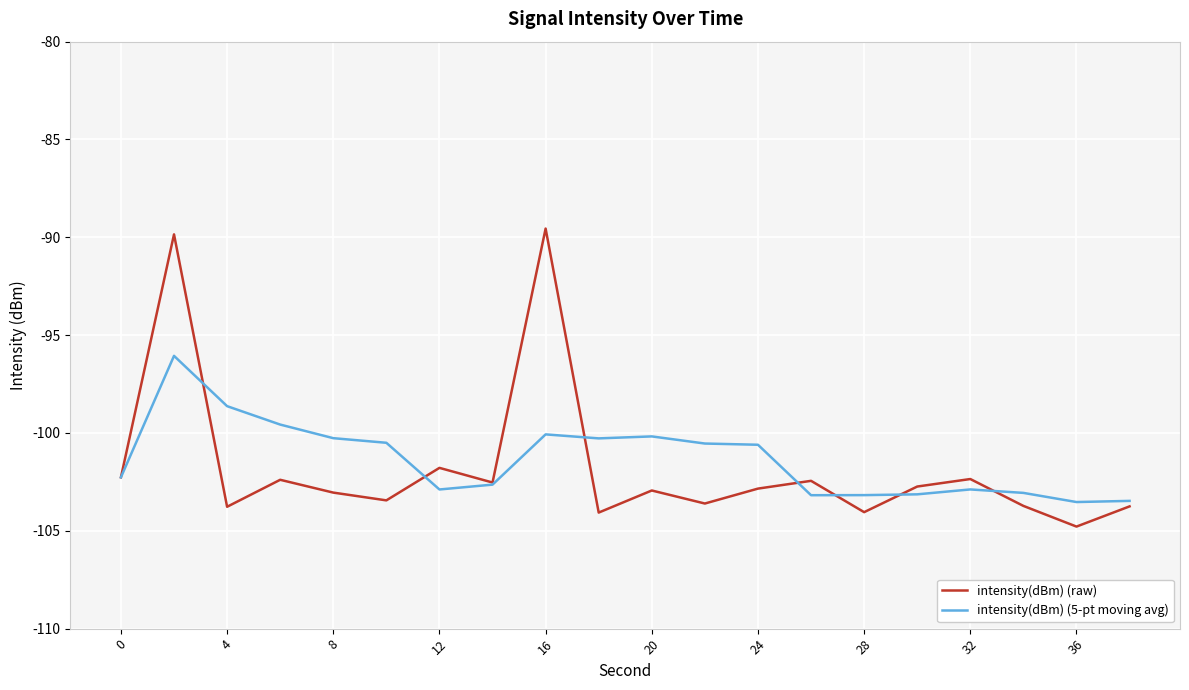

What are all the series names shown in the legend?

intensity(dBm) (raw), intensity(dBm) (5-pt moving avg)